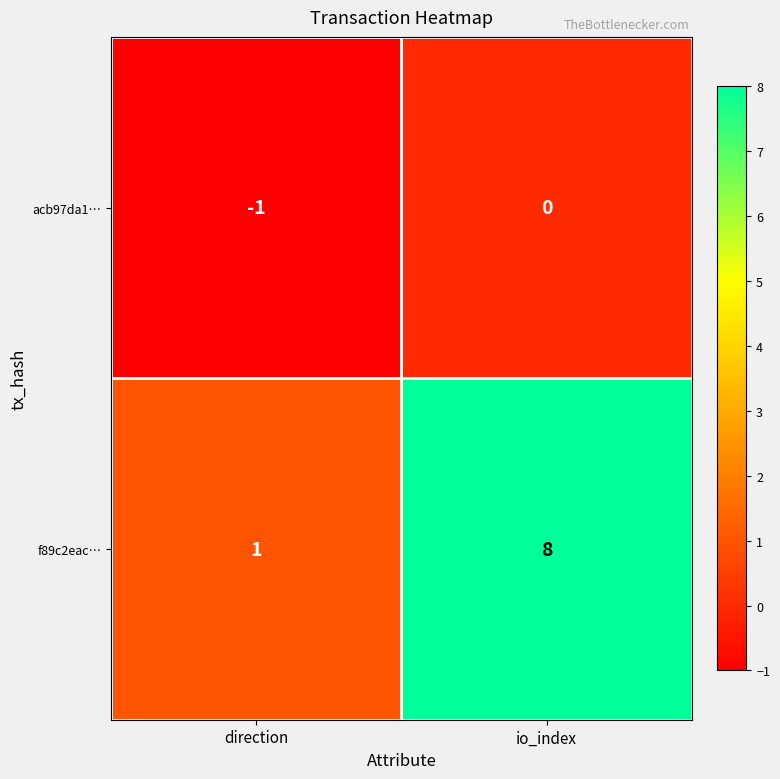

Is it true that acb97da1… equals 1 at io_index?

False